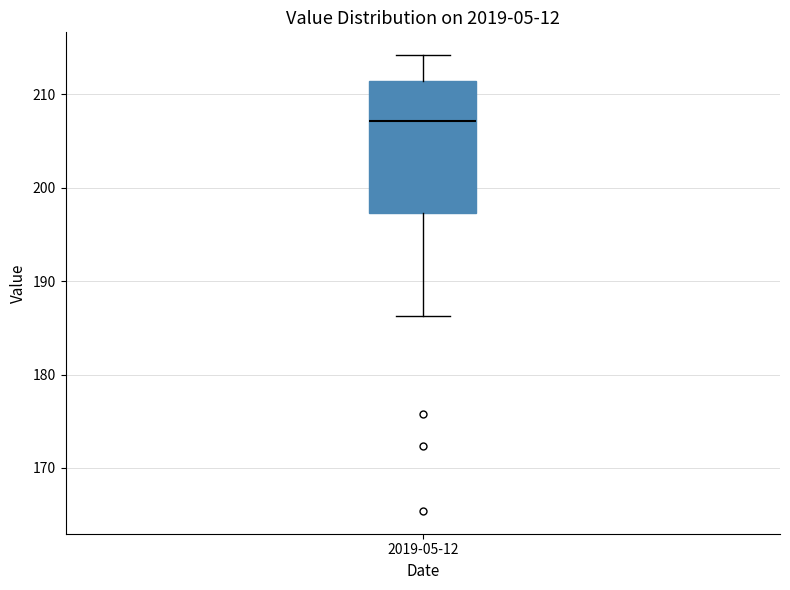

Transcribe this box plot: give where the median line is, the range the box spans, and where the two whiskers end, as read against the y-axis. The values are not printed on the chart, so give them approximately, as read against the axis.

median 207, box 197 to 211, whiskers 186 to 214